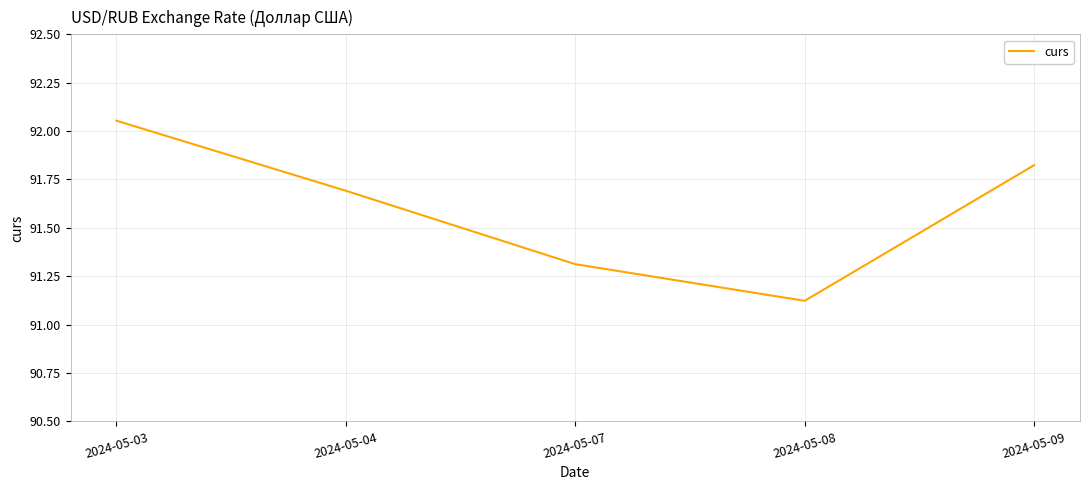

Where is the data nearest to the value 91?

2024-05-08